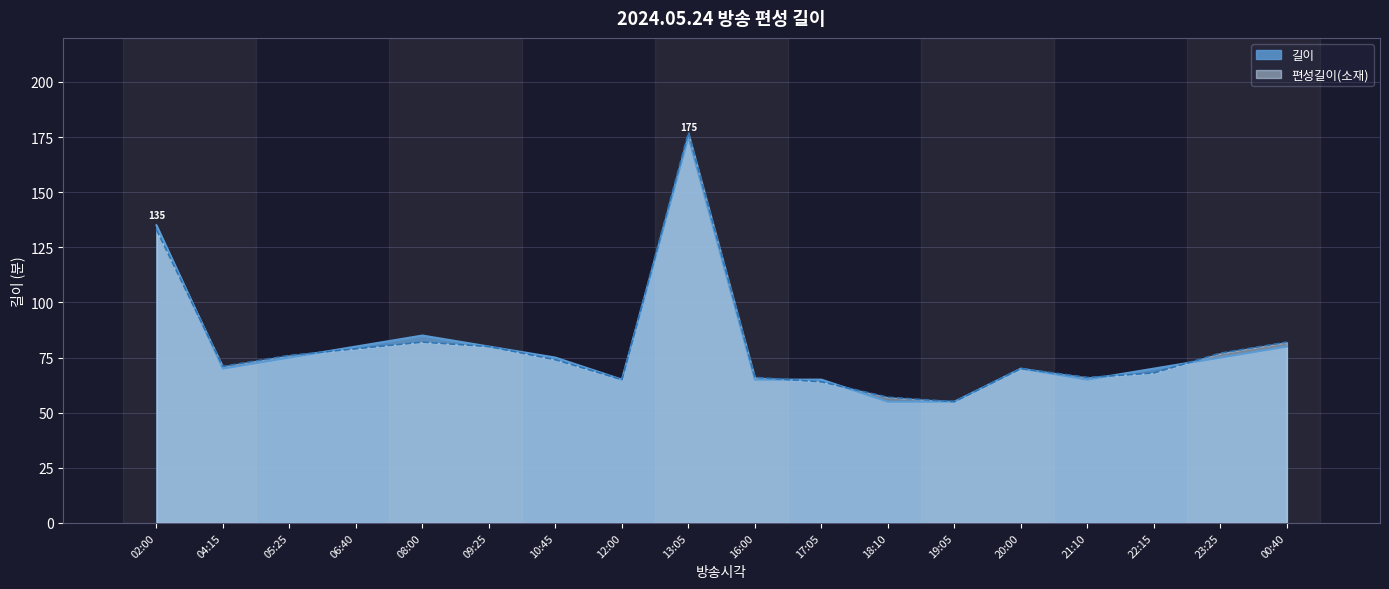

What is the average value of the 편성길이(소재) series?

80